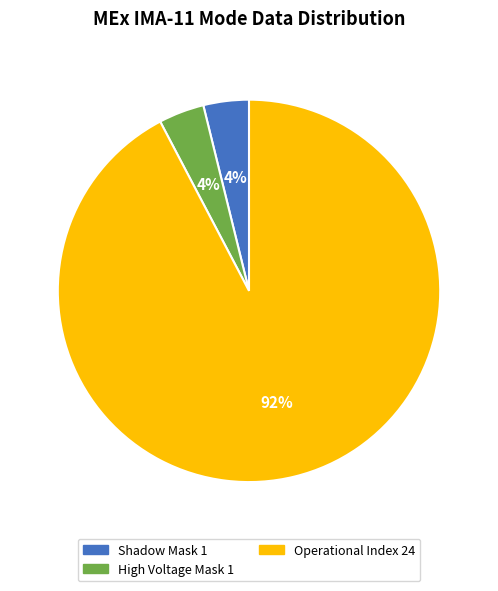

Is there a majority slice in this chart?

Yes